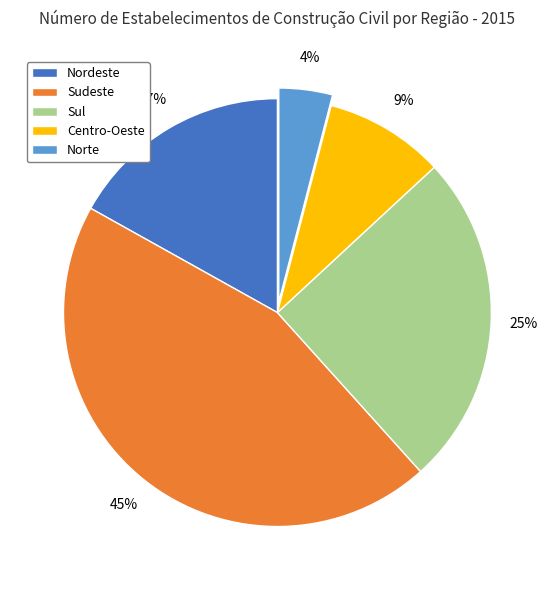

Do Sudeste and Norte together represent more than half of the pie?

No